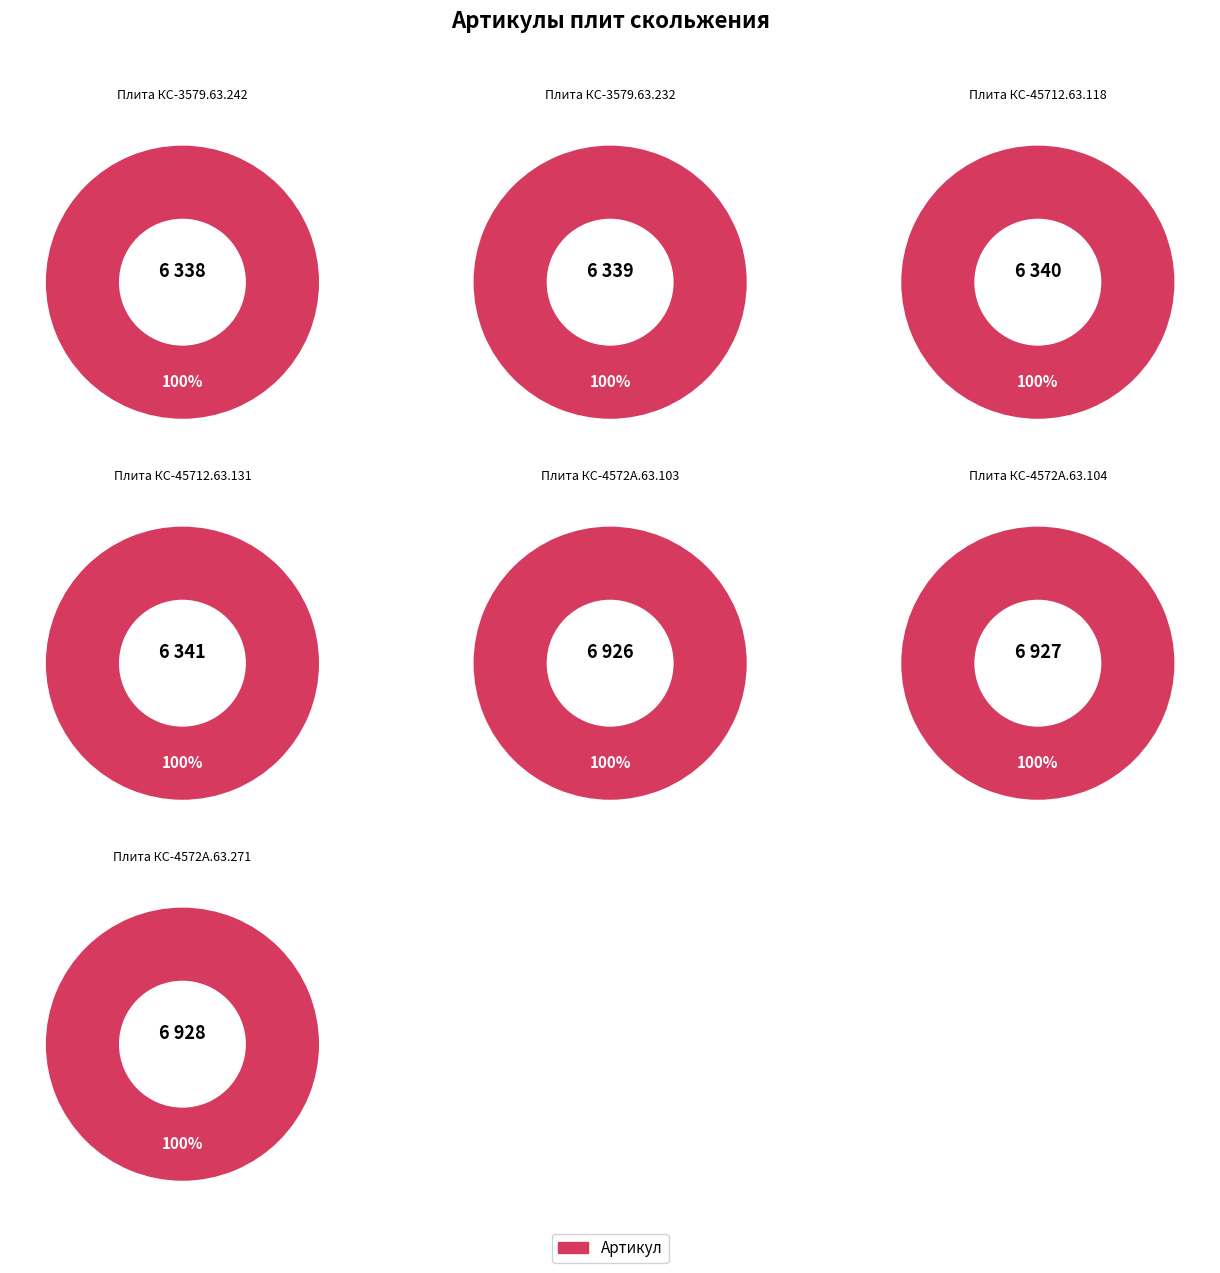

True or false: Плита КС-4572А.63.104 accounts for 10% of the total.

False